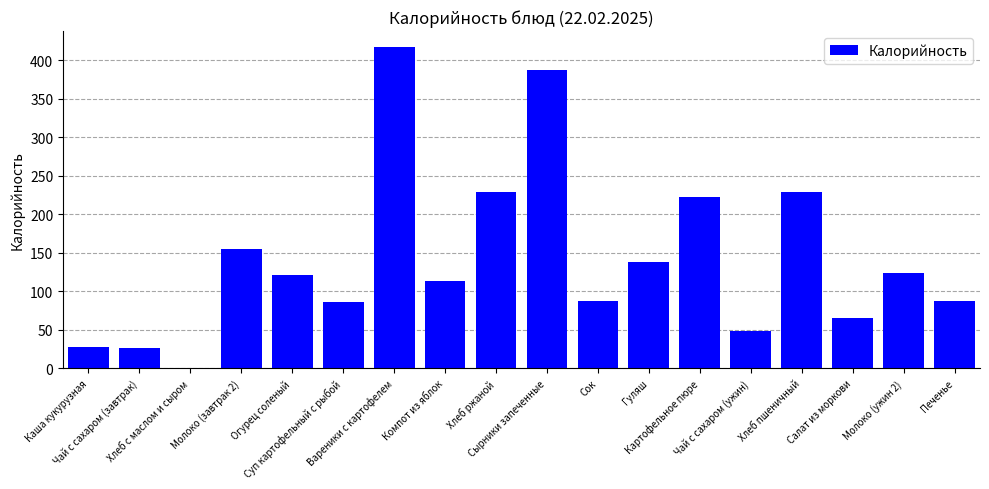

What is the greatest value displayed?

416.8